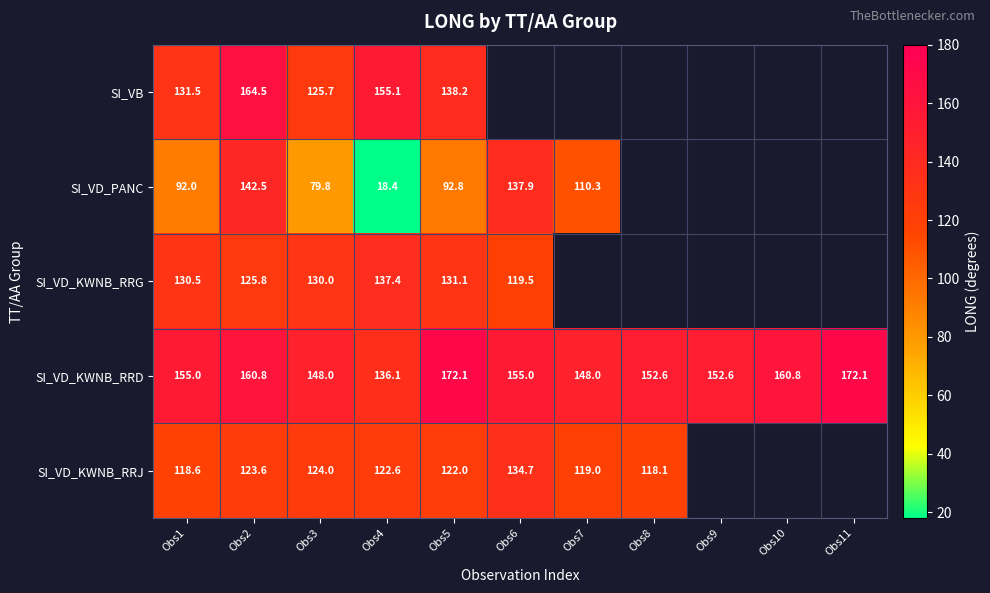

At how many categories does at least one series exceed 163?

3